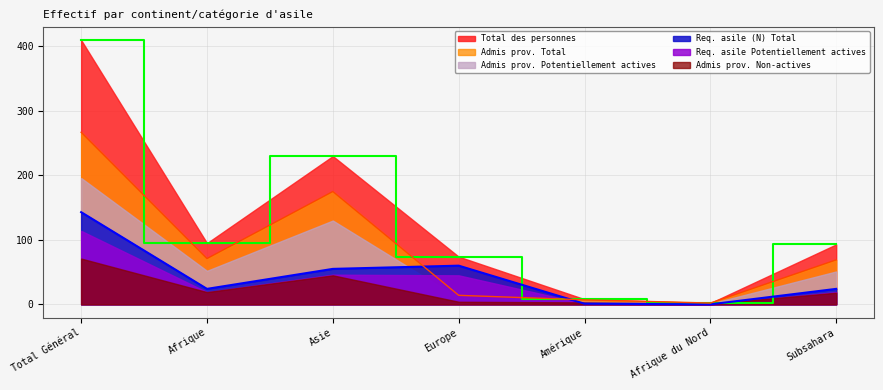

What is the sum of the Req. asile (N) Total values at Amérique and Afrique?

25